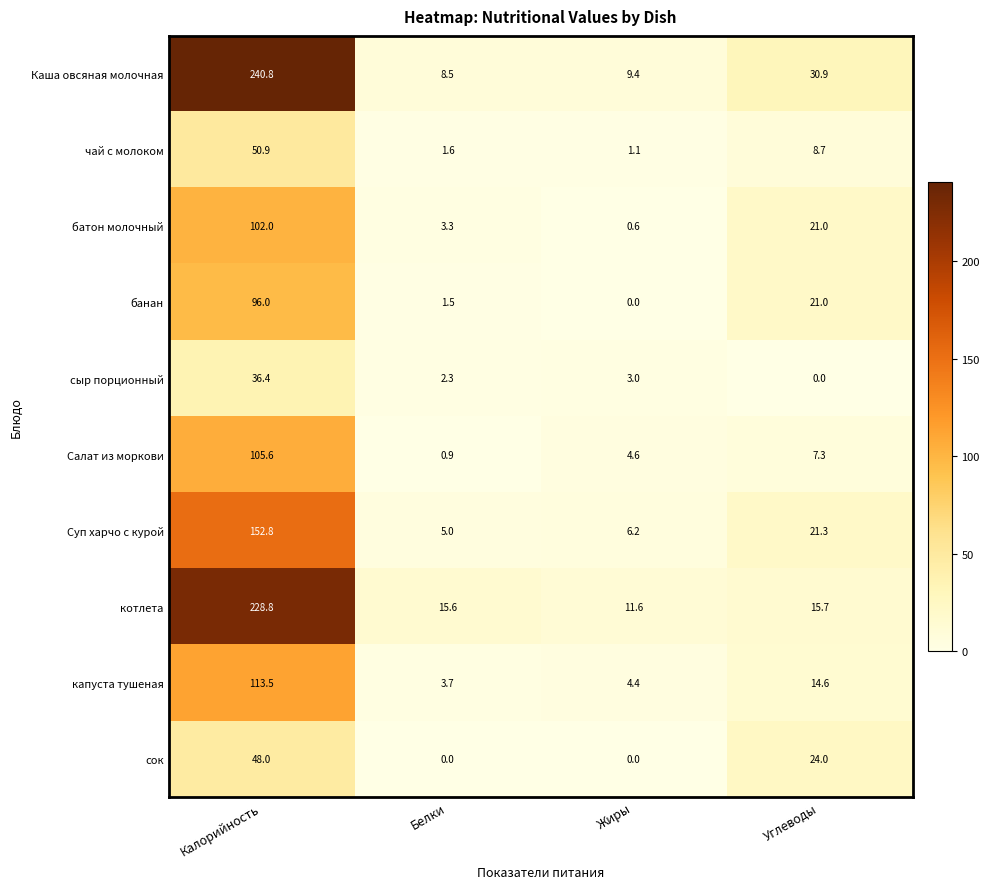

What is the lowest value of the чай с молоком series?

1.1